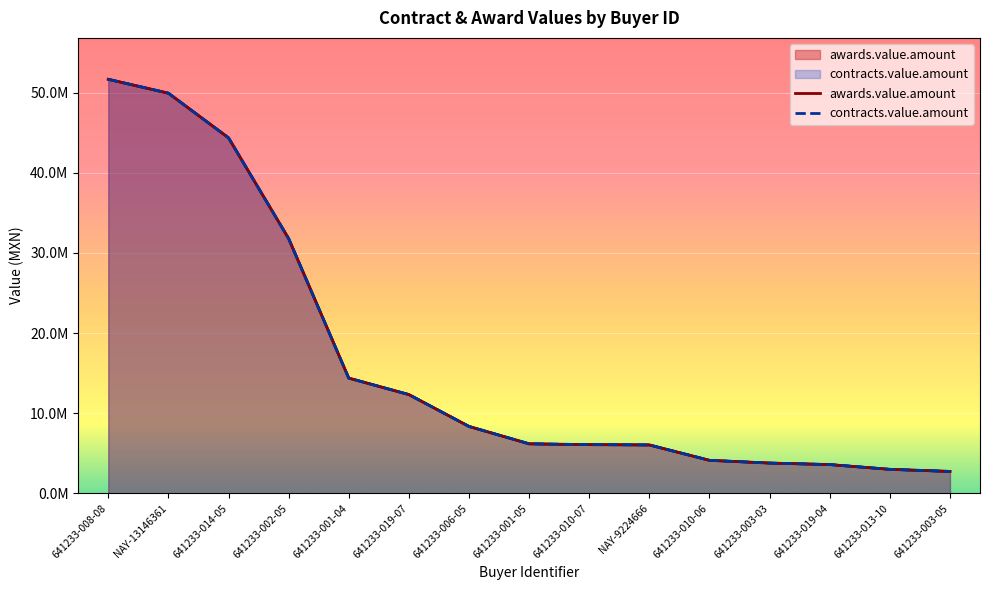

What is the average value of the awards.value.amount series?

16557913.0